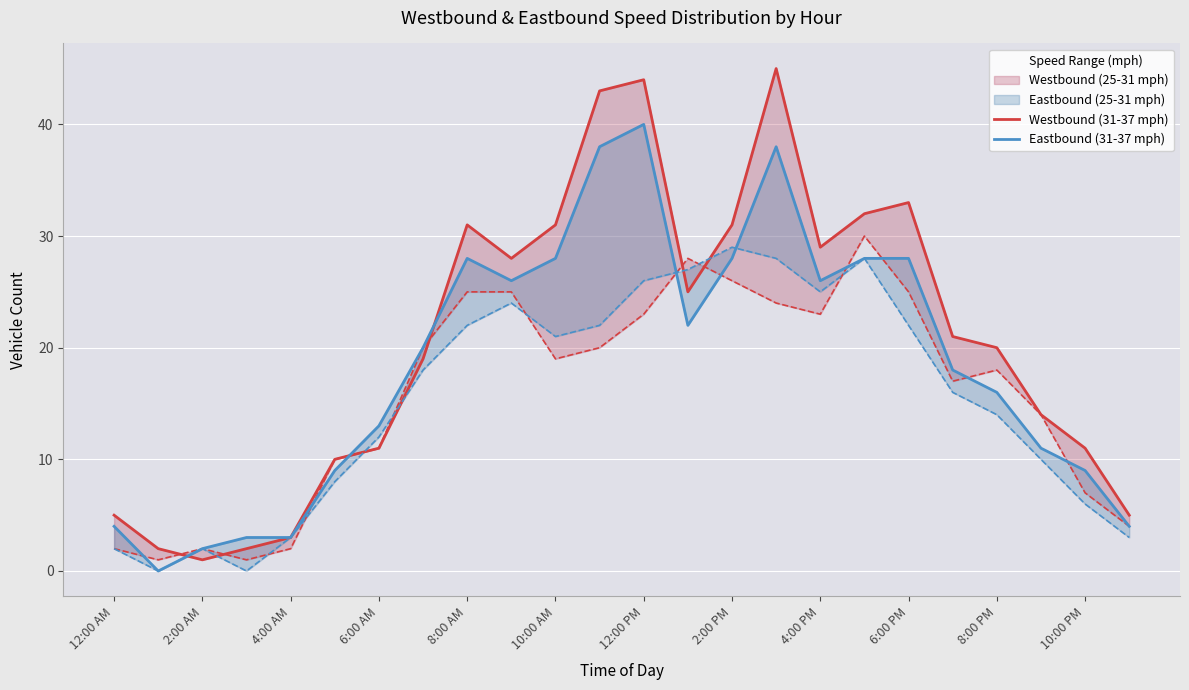

How many lines are shown in the chart?

2